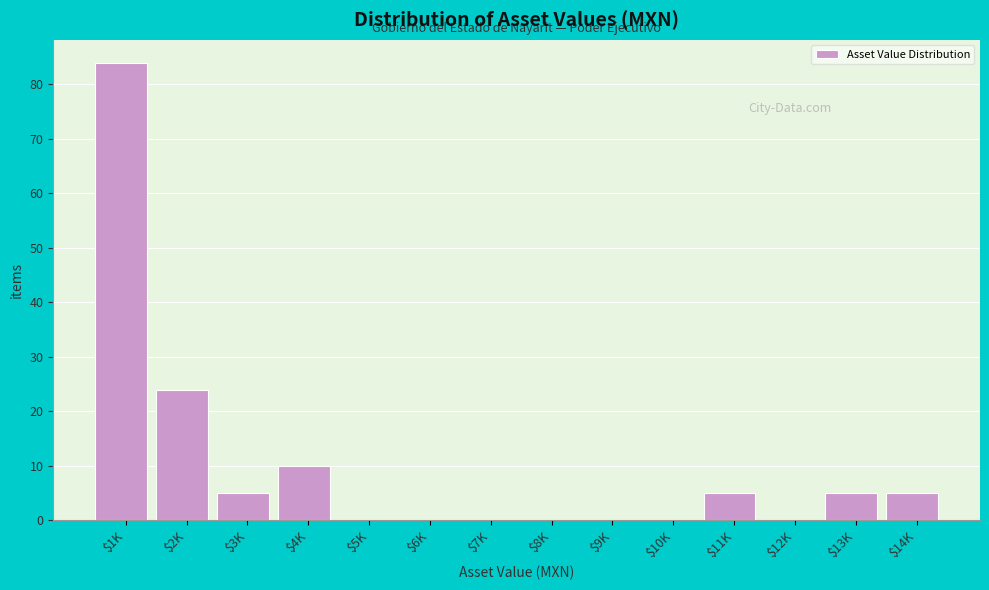

Which label corresponds to the largest value in the chart?

$1K